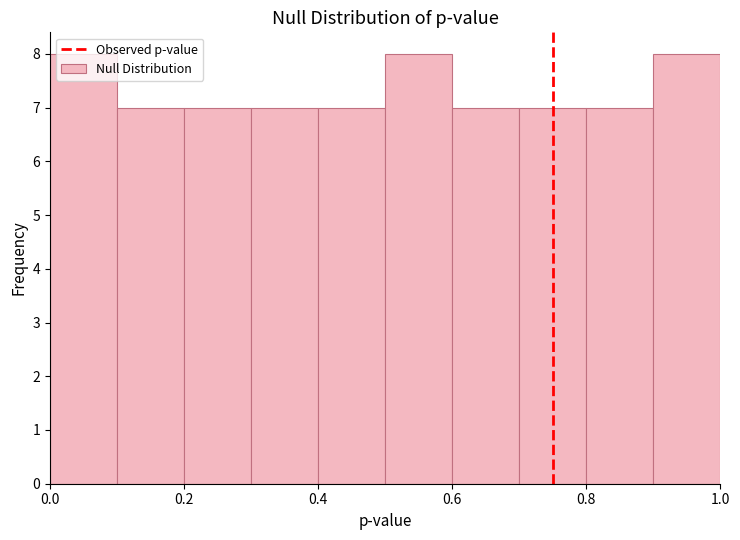

How tall is the bar that spans 0.4 to 0.5 on the x-axis? The values are not printed on the chart, so give them approximately, as read against the axis.

7